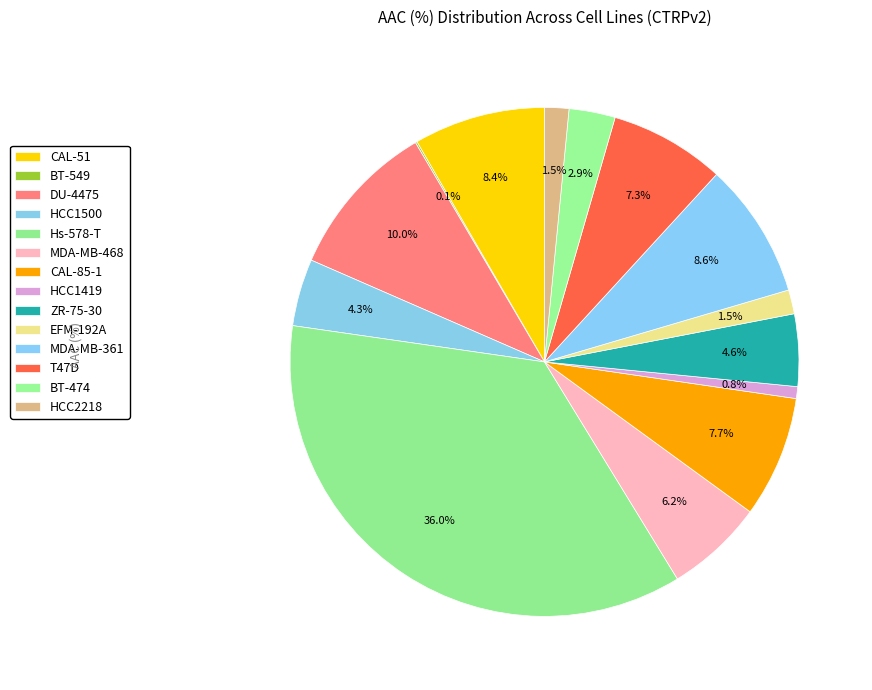

Is there any slice that represents more than half of the pie?

No